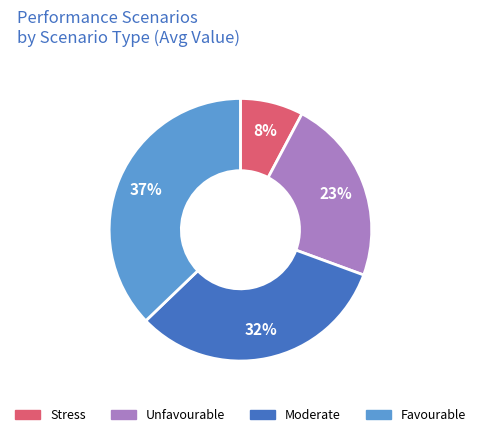

Is the sum of Stress and Moderate greater than half?

No